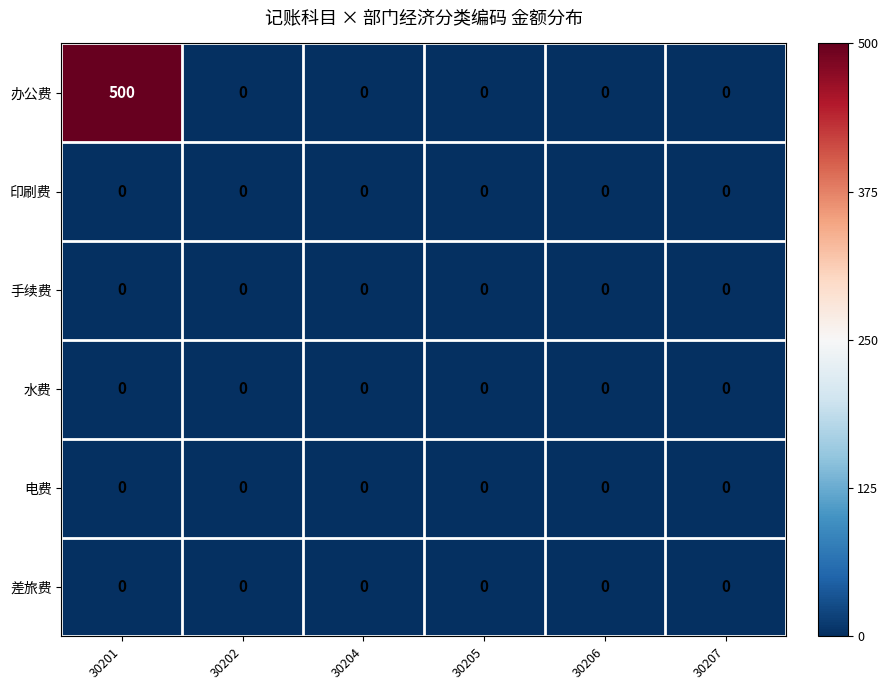

At which category does the chart reach its peak across all series?

30201